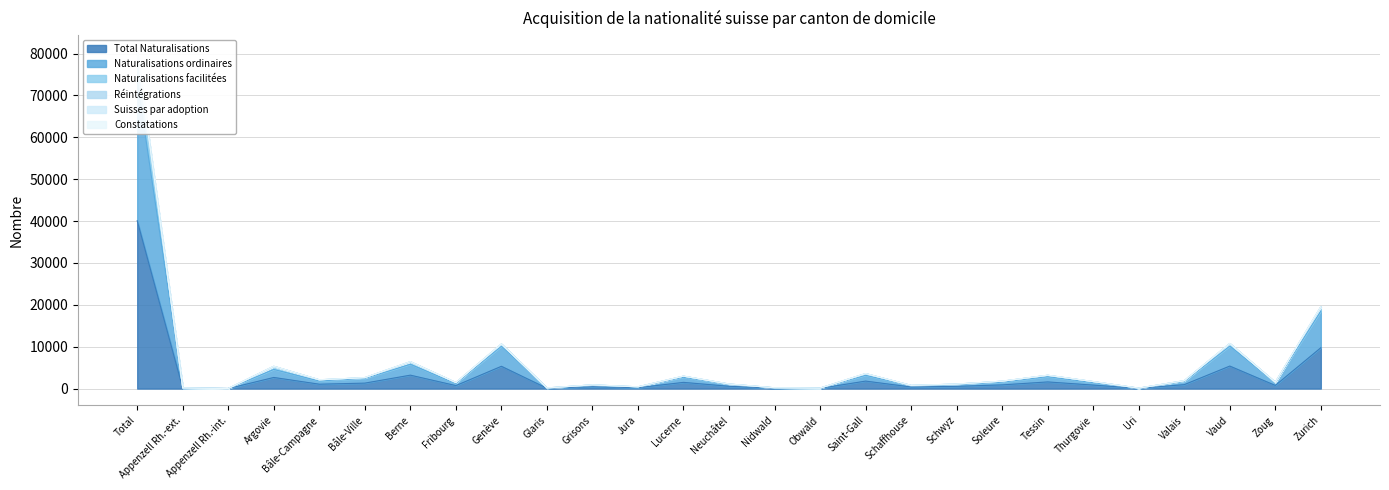

The Naturalisations ordinaires series shows 197 at Jura. True or false?

False